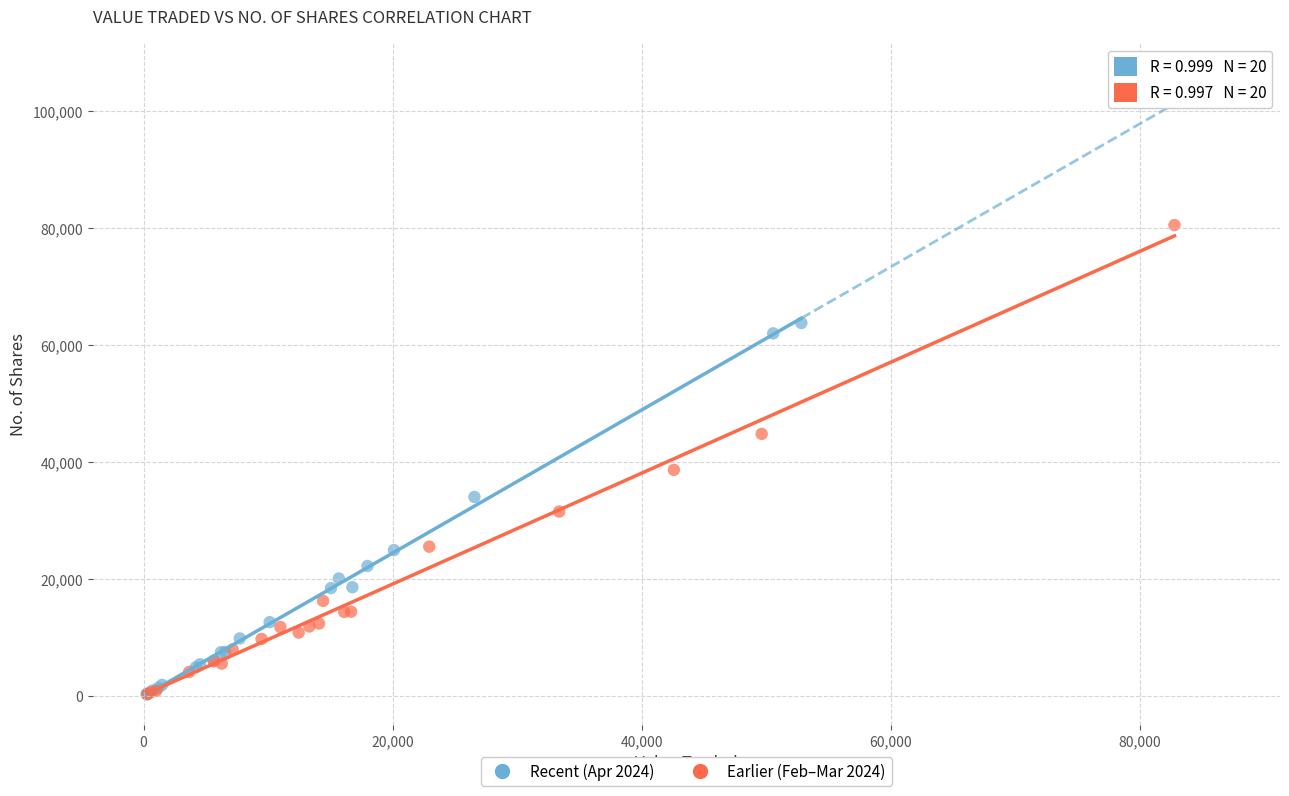

Which series has the widest spread of Y values?

Earlier (Feb–Mar 2024)